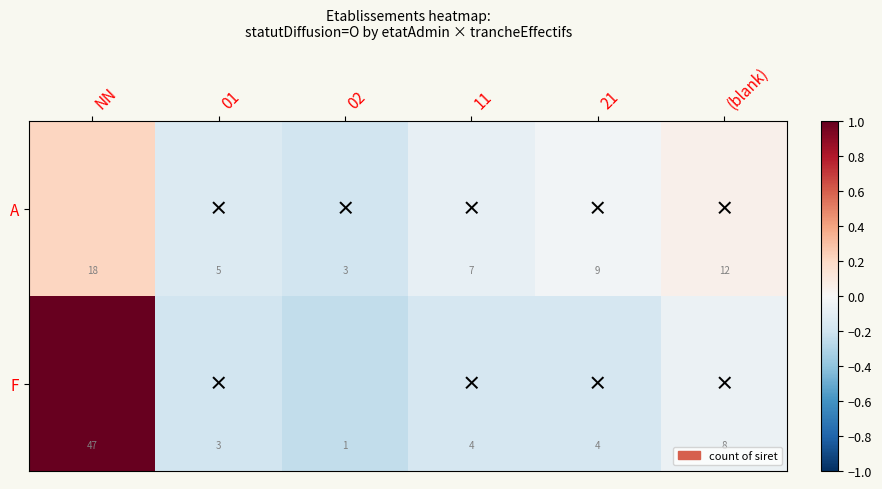

The value of A at 21 is 9. True or false?

True